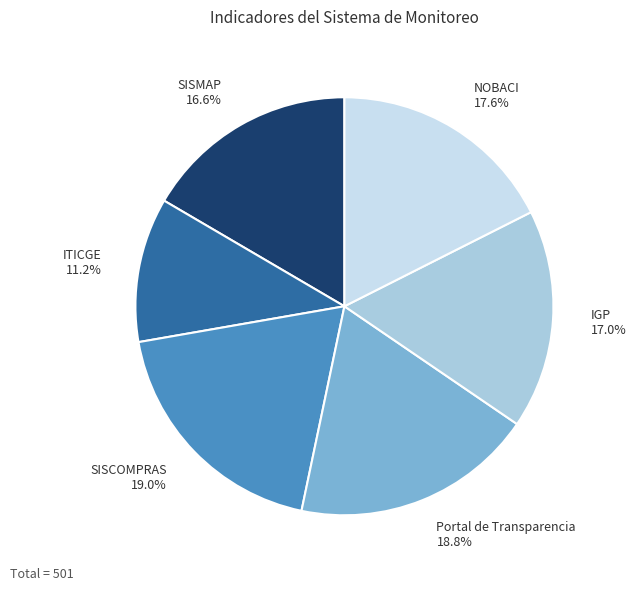

Does Portal de Transparencia represent more than half of the total?

No